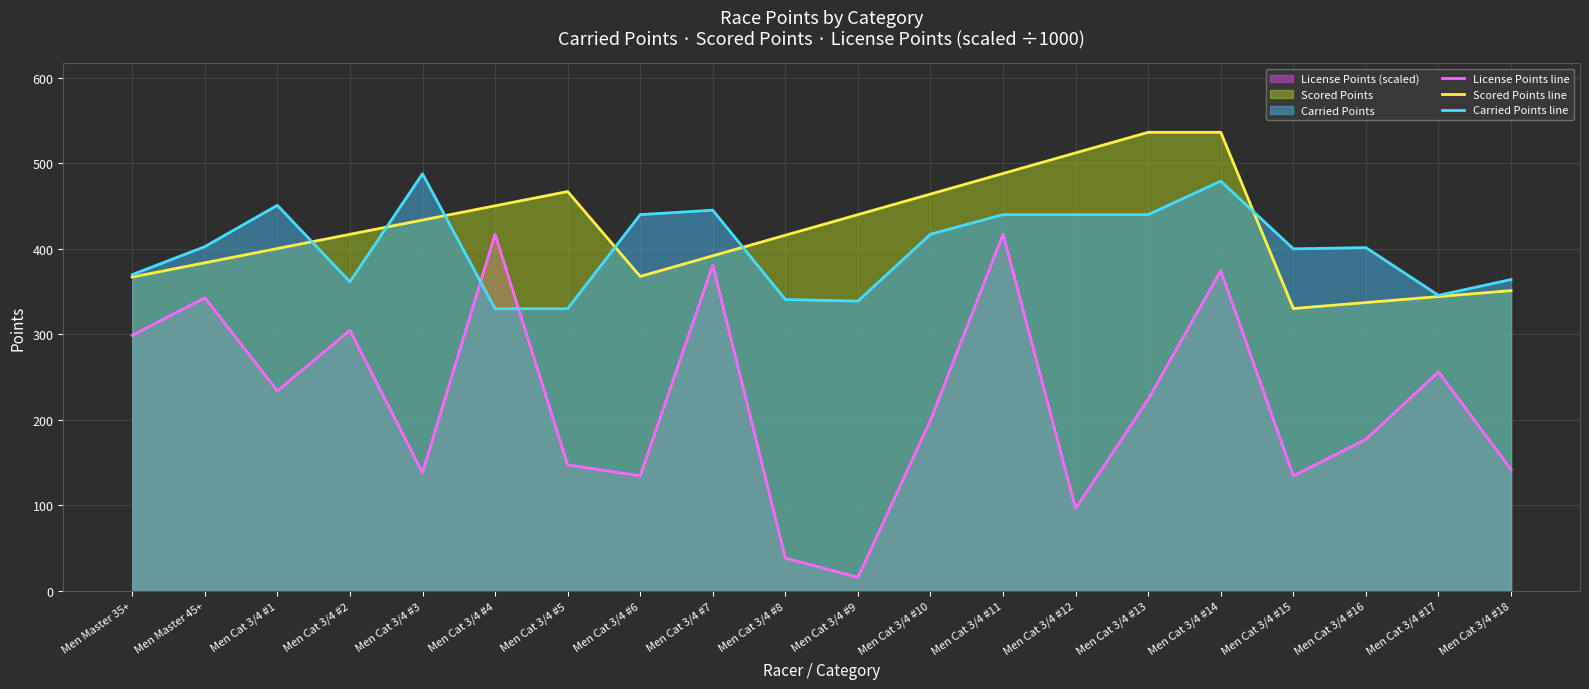

In License Points line, how many points are lower than both neighbors (excluding endpoints)?

6